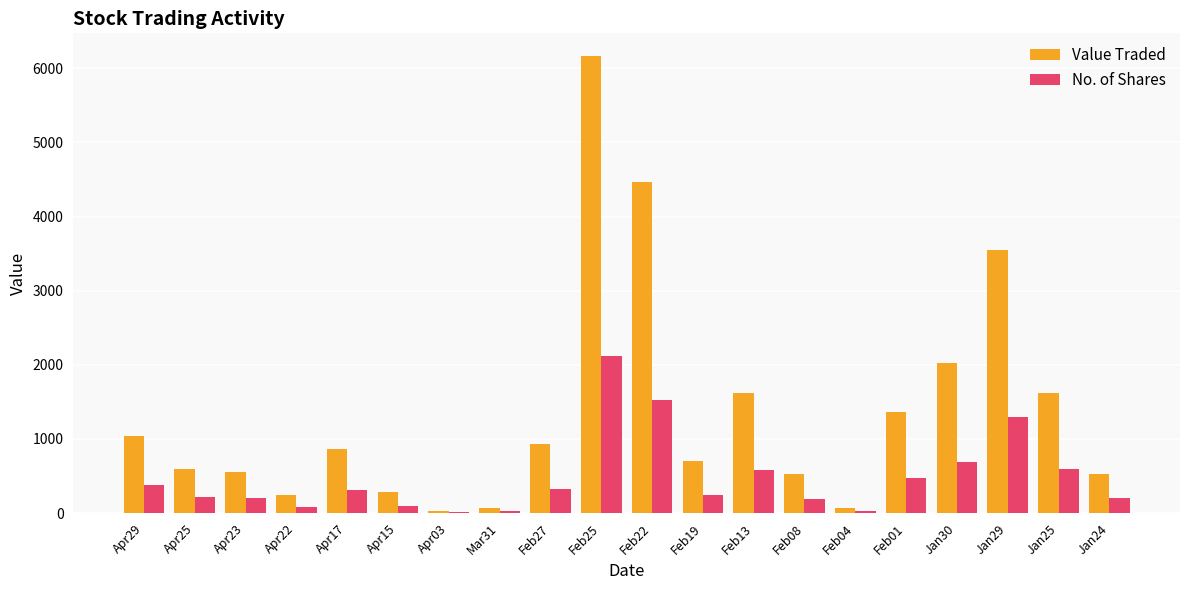

What is the maximum value for Value Traded?

6164